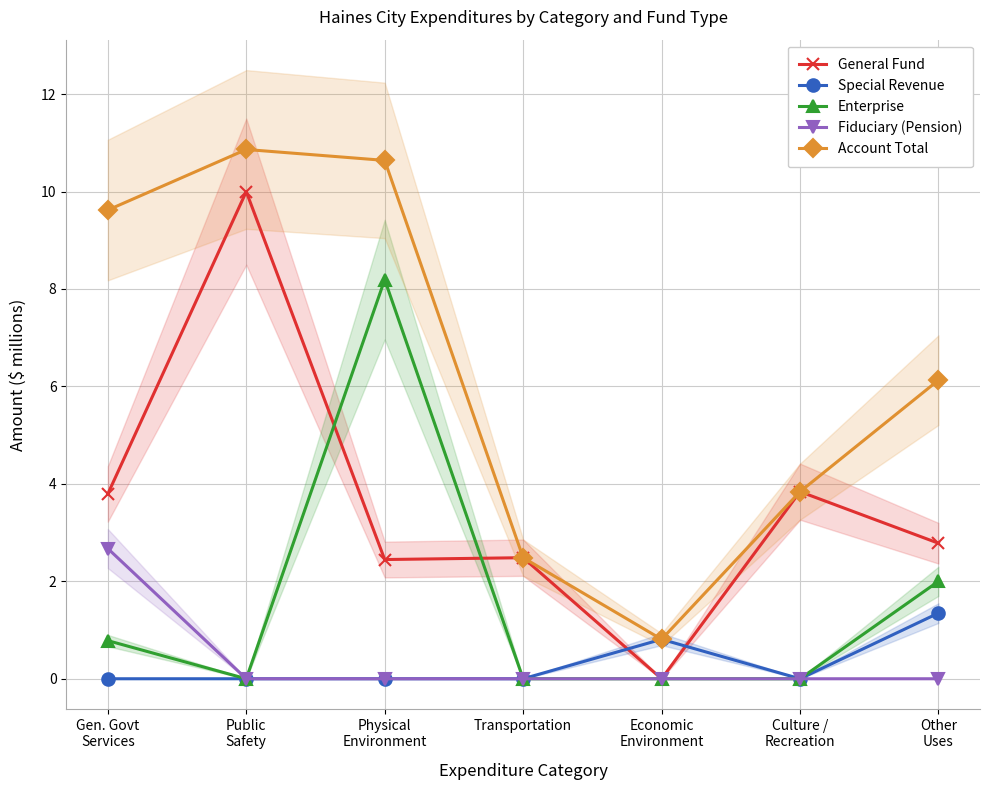

How many interior local valleys does the Special Revenue series have?

1